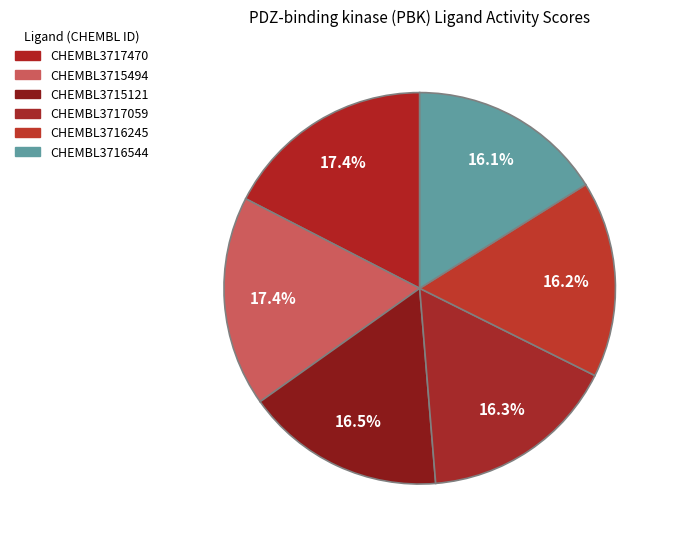

Is there any slice that represents more than half of the pie?

No